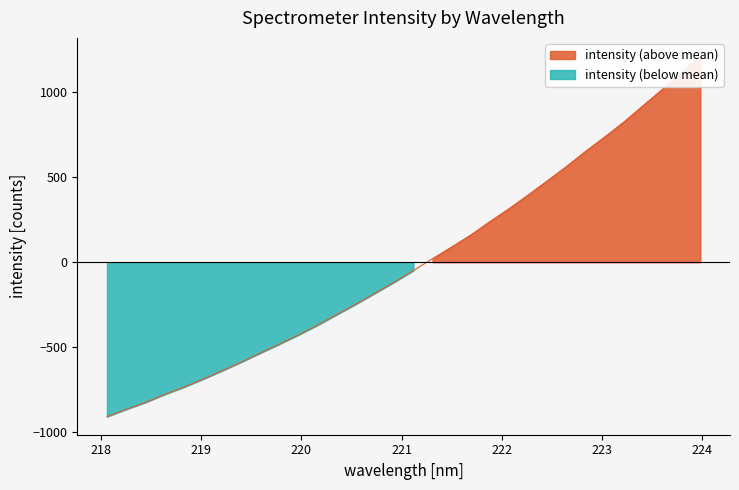

List the labels in order of value, smallest first.

218.0596, 218.2508, 218.442, 218.6332, 218.8244, 219.0156, 219.2067, 219.3979, 219.589, 219.7801, 219.9712, 220.1623, 220.3533, 220.5444, 220.7354, 220.9264, 221.1174, 221.3083, 221.4993, 221.6902, 221.8812, 222.0721, 222.263, 222.4538, 222.6447, 222.8355, 223.0264, 223.2172, 223.408, 223.5987, 223.7895, 223.9802